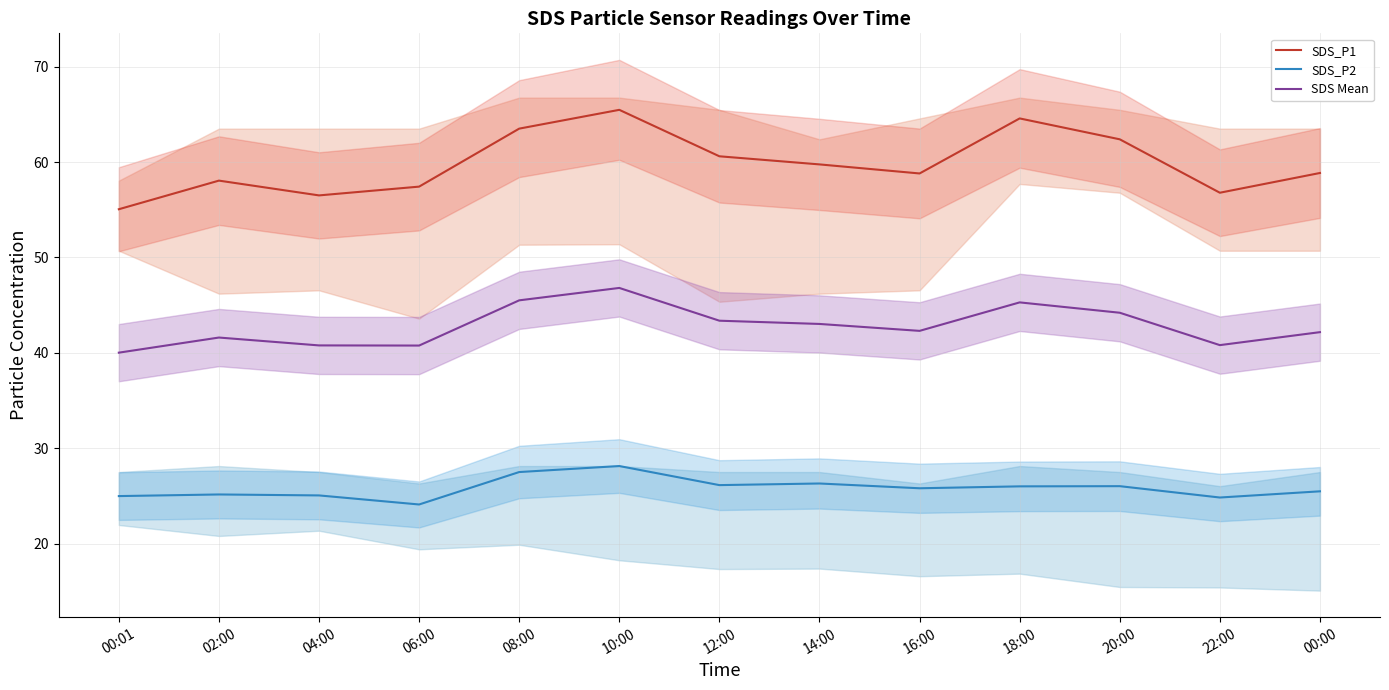

List the series in order of their overall mean, highest first.

SDS_P1, SDS Mean, SDS_P2